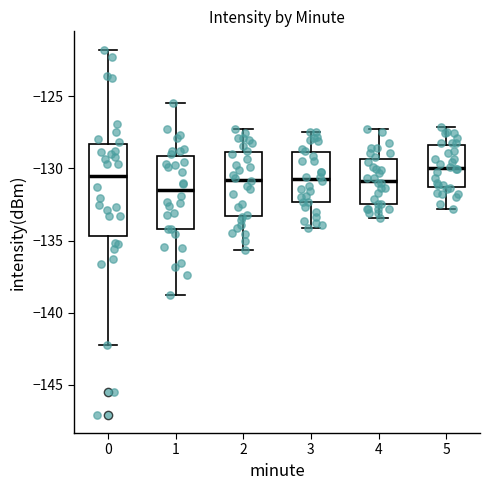

Reading left to right, read every box against the y-axis: the position of its median line, the range the box covers, and the ends of its whiskers. The values are not printed on the chart, so give them approximately, as read against the axis.

0: median -130.5, box -134.5 to -128.5, whiskers -142.0 to -121.5
1: median -131.5, box -134.0 to -129.0, whiskers -139.0 to -125.5
2: median -131.0, box -133.5 to -129.0, whiskers -135.5 to -127.0
3: median -130.5, box -132.5 to -129.0, whiskers -134.0 to -127.5
4: median -131.0, box -132.5 to -129.5, whiskers -133.5 to -127.0
5: median -130.0, box -131.5 to -128.5, whiskers -133.0 to -127.0